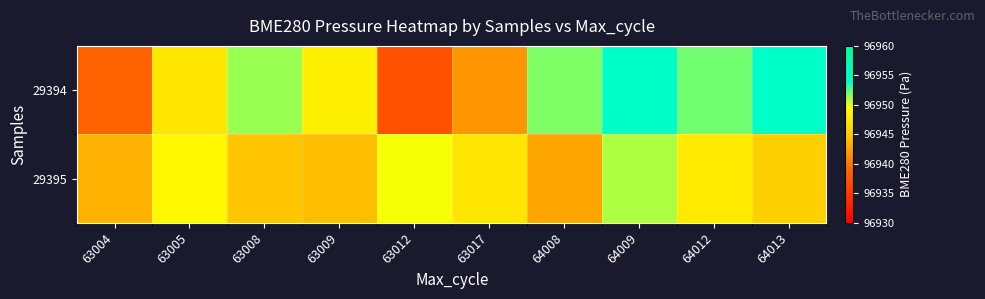

What is the difference between the highest and lowest values at 64013?

9.0